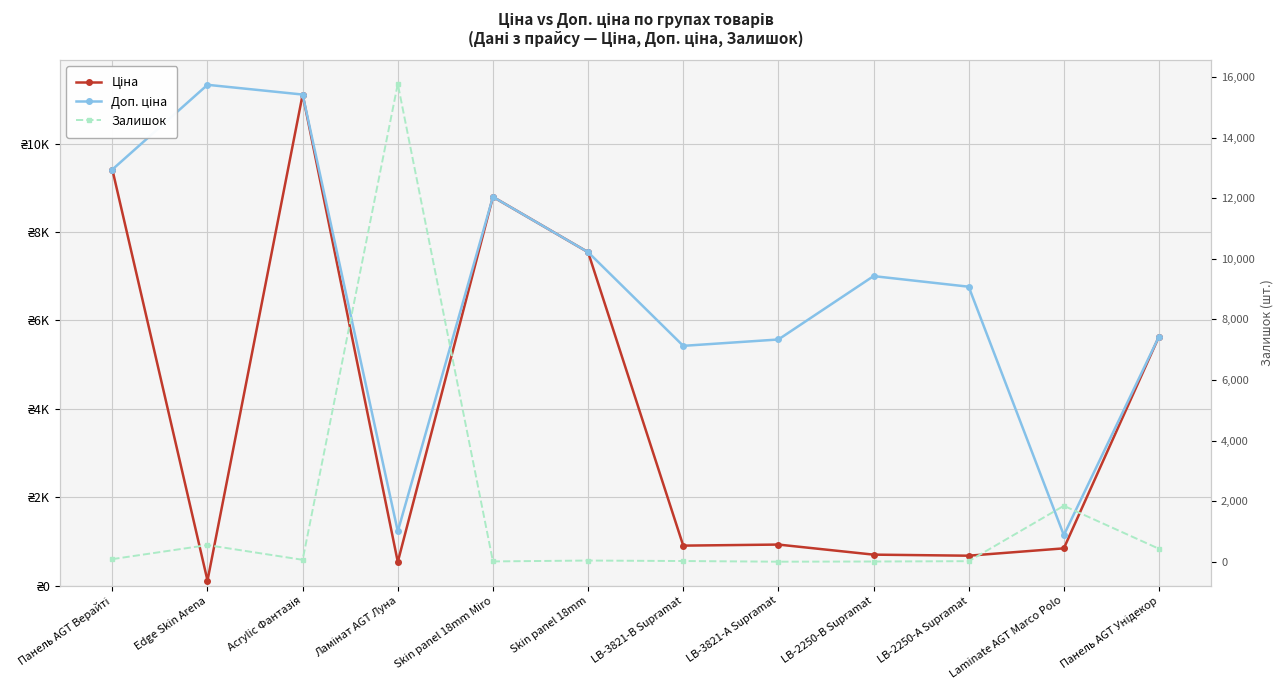

At which label is Ціна closest to 5613?

Панель AGT Унідекор